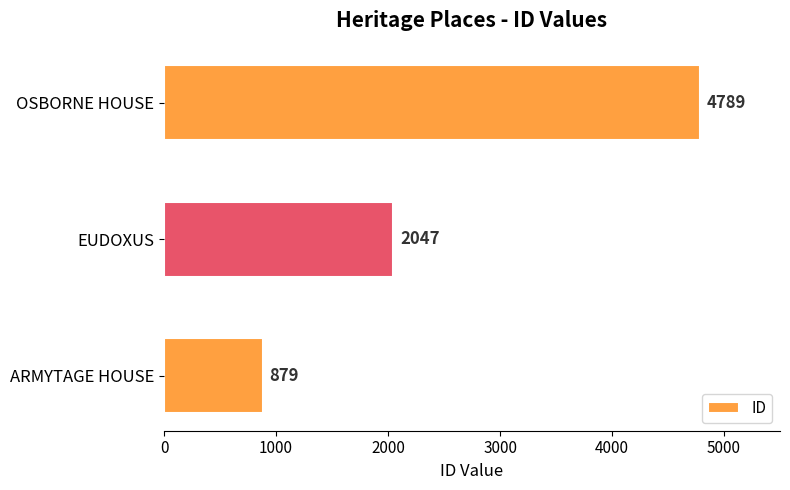

At which category does the chart reach its peak across all series?

OSBORNE HOUSE